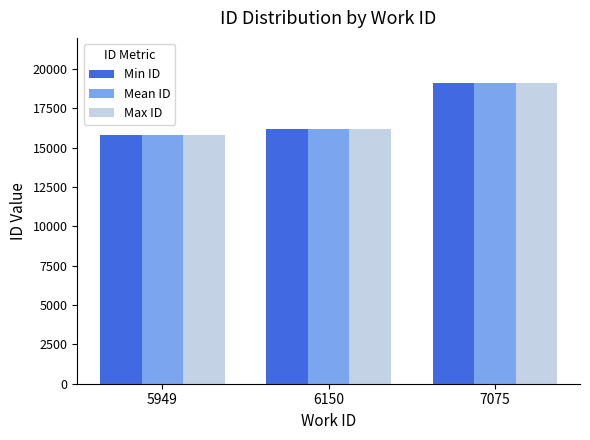

Does the chart contain any negative values?

No